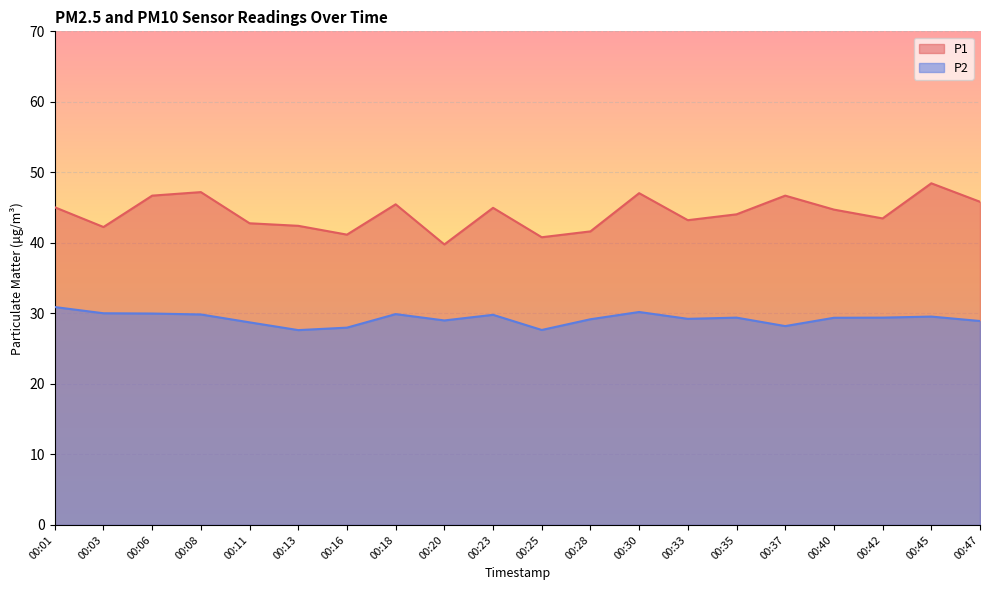

At which category is the sum across all series the highest?

00:45